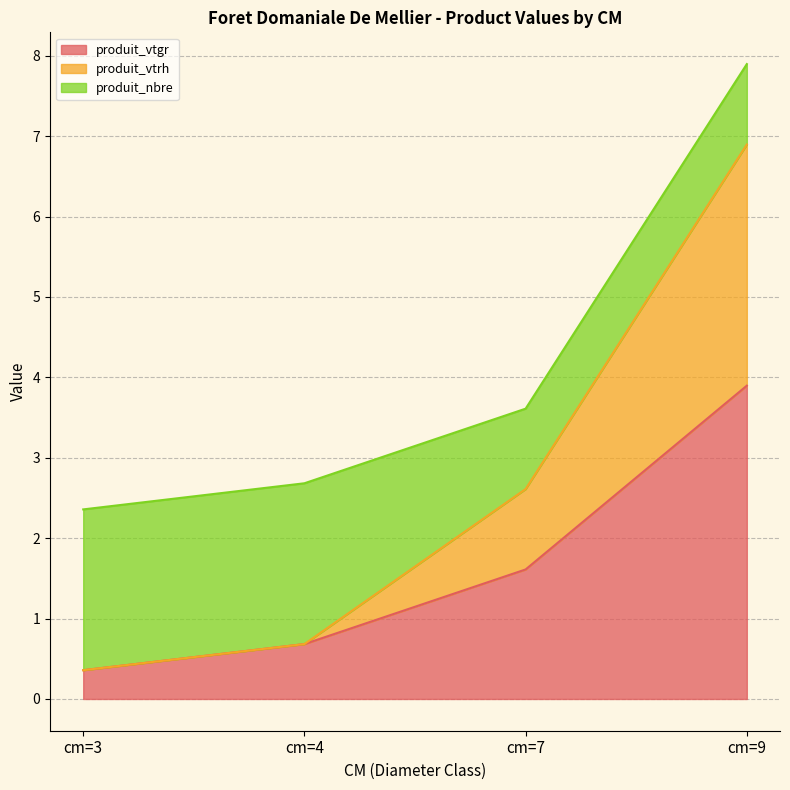

What are all the series names shown in the legend?

produit_vtgr, produit_vtrh, produit_nbre